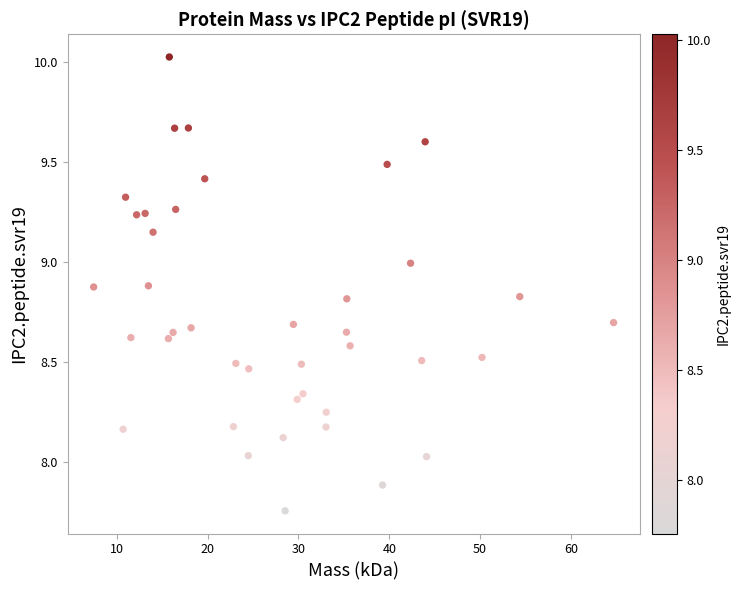

What is the range of Y values (max minus min)?

2.3